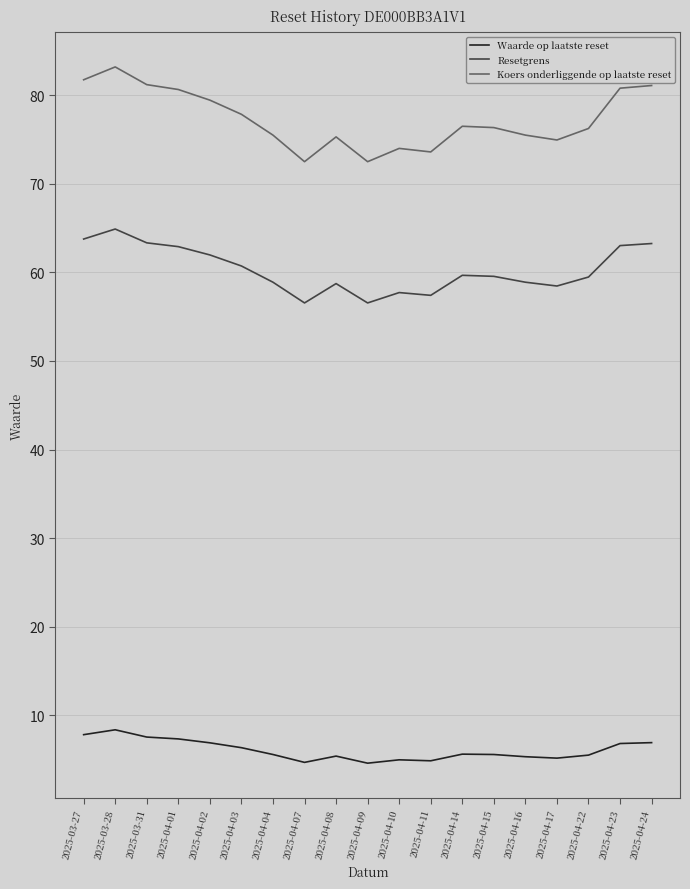

List the series in order of their peak value, highest first.

Koers onderliggende op laatste reset, Resetgrens, Waarde op laatste reset